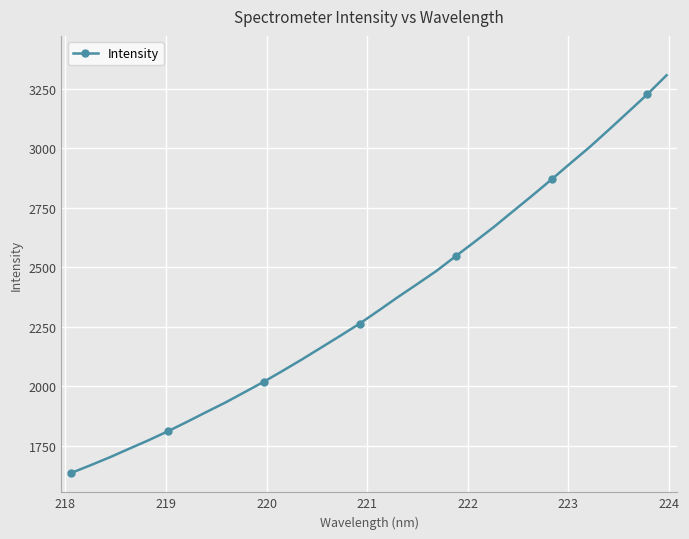

How many lines are shown in the chart?

1